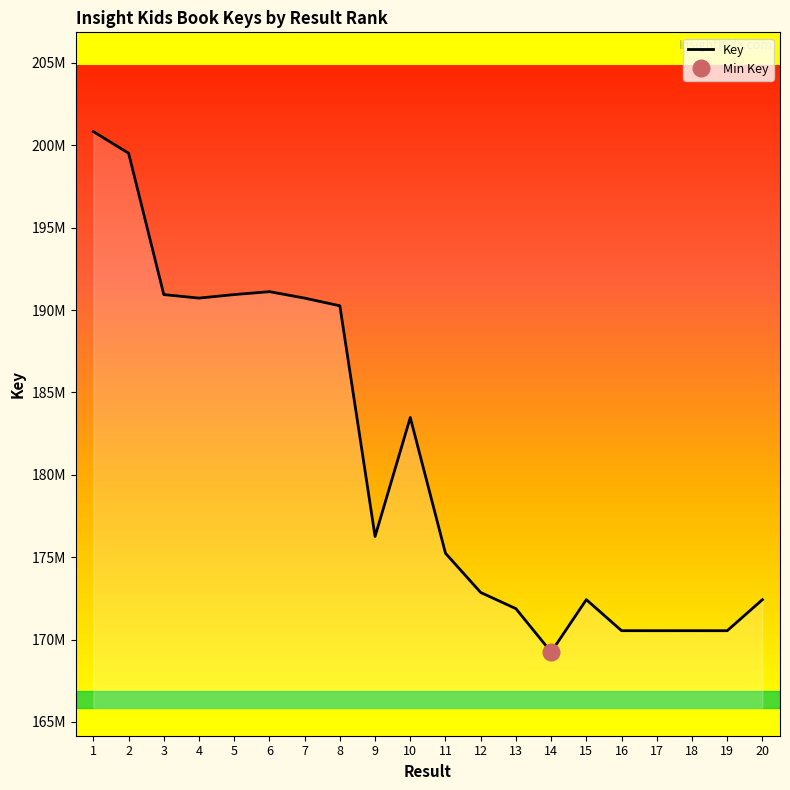

Reading left to right, what are all the values shown in this chart?

200831241	199520888	190940226	190725181	190939952	191116941	190725722	190258632	176258811	183479037	175238596	172857346	171876752	169242218	172423719	170539839	170539009	170539736	170538480	172422476